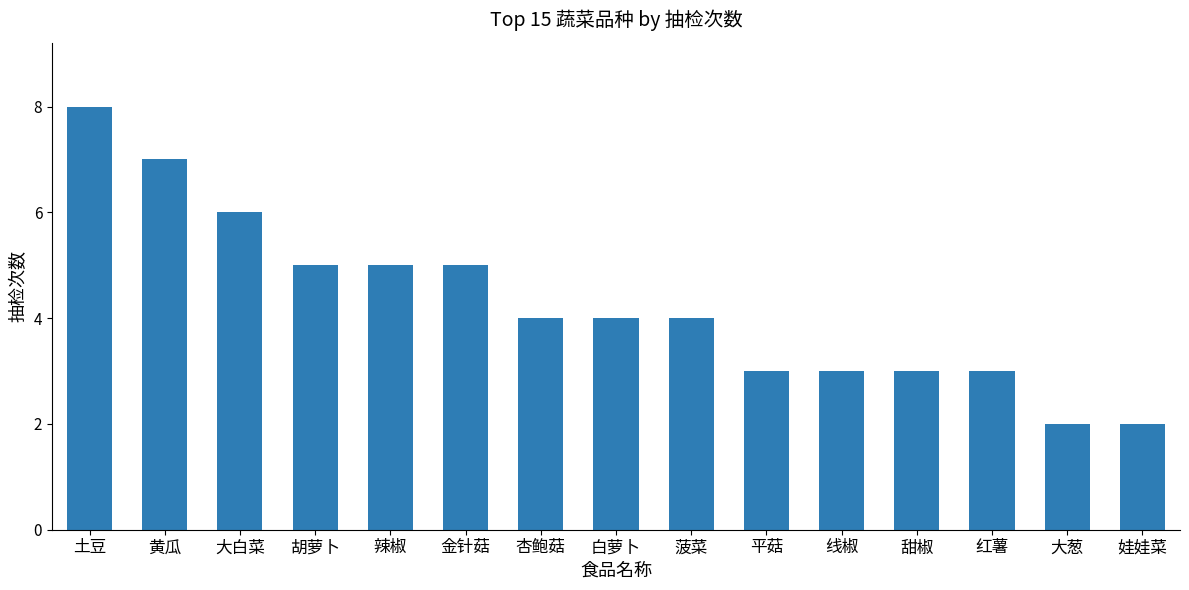

What is the change in value from 胡萝卜 to 大葱?

-3